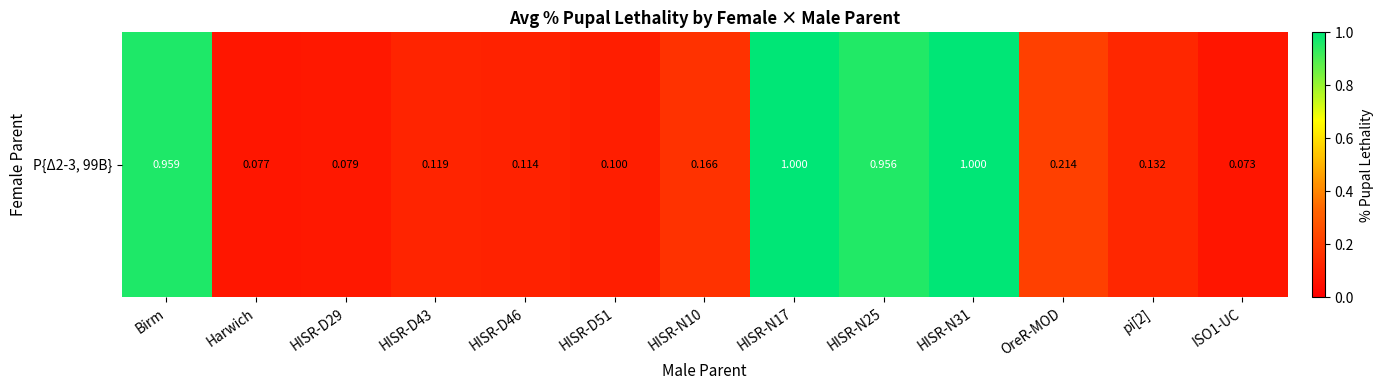

Rank the categories by value from lowest to highest.

ISO1-UC, Harwich, HISR-D29, HISR-D51, HISR-D46, HISR-D43, pi[2], HISR-N10, OreR-MOD, HISR-N25, Birm, HISR-N17, HISR-N31